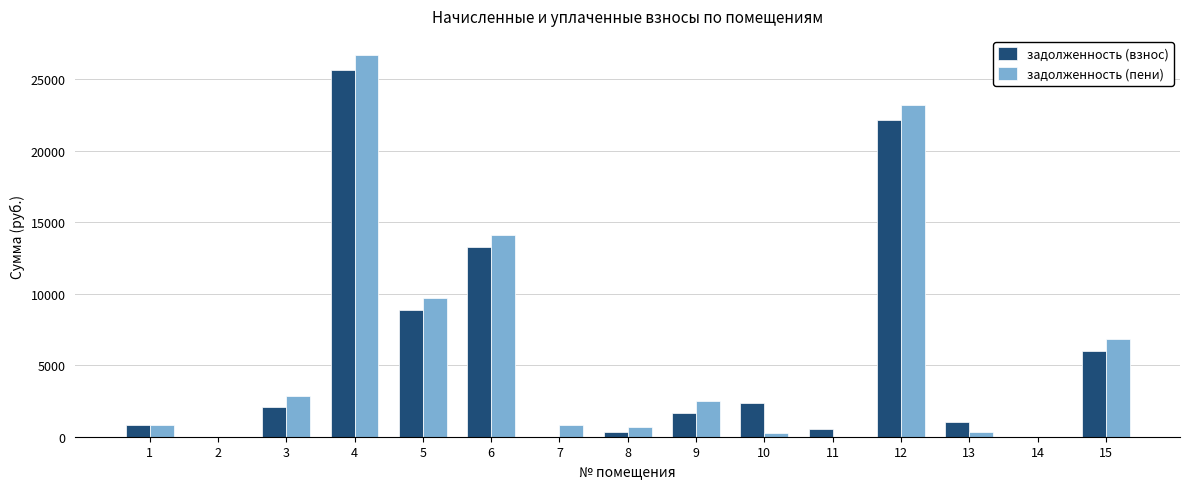

Which series has the largest range (max minus min)?

задолженность (пени)